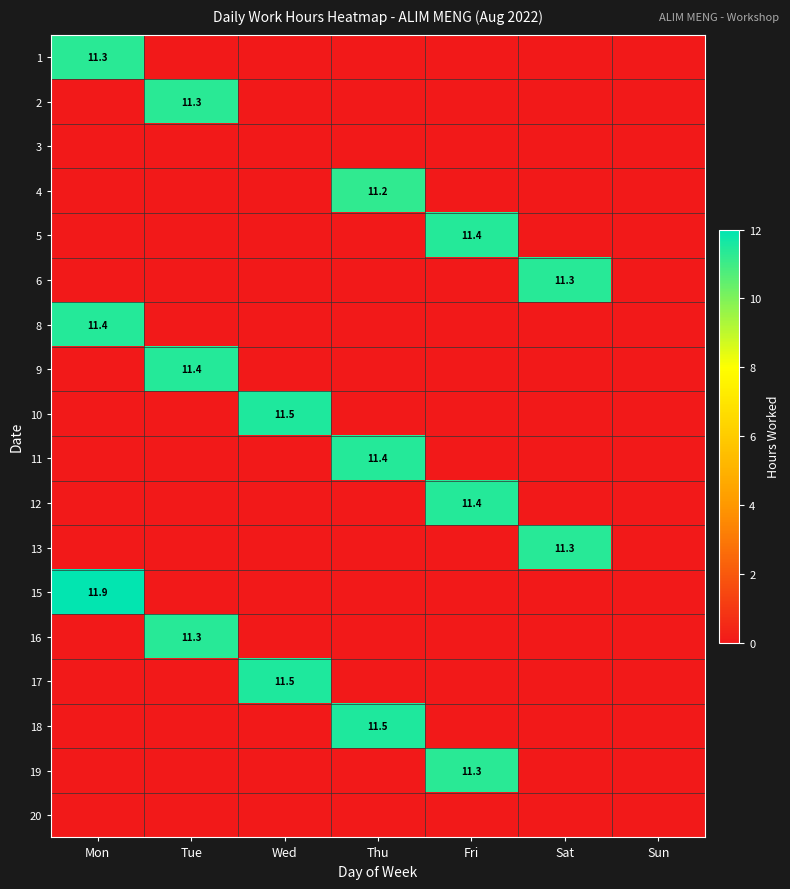

At which category is the sum across all series the highest?

Mon